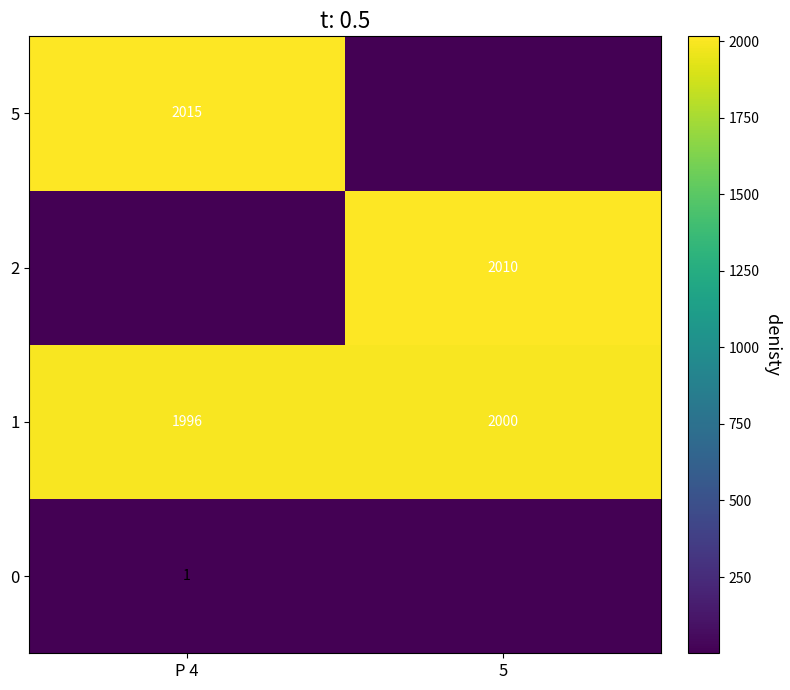

Where is 1 nearest to the value 1998?

P 4